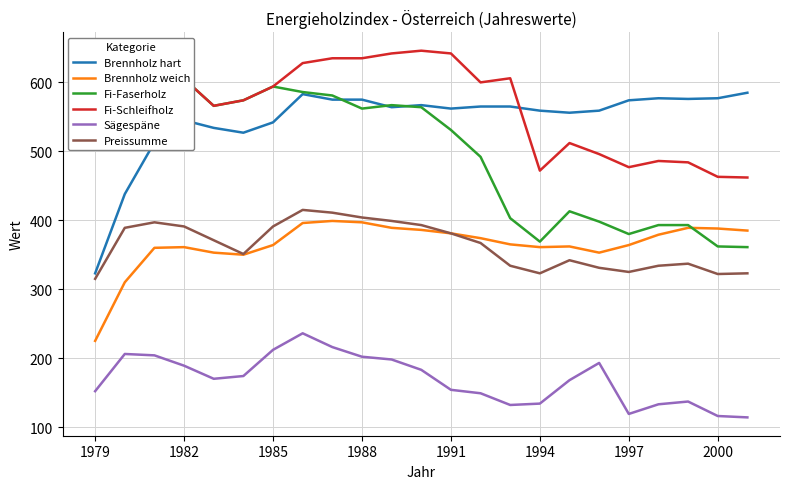

What is the approximate value of Sägespäne at 17, to the nearest 10?

190